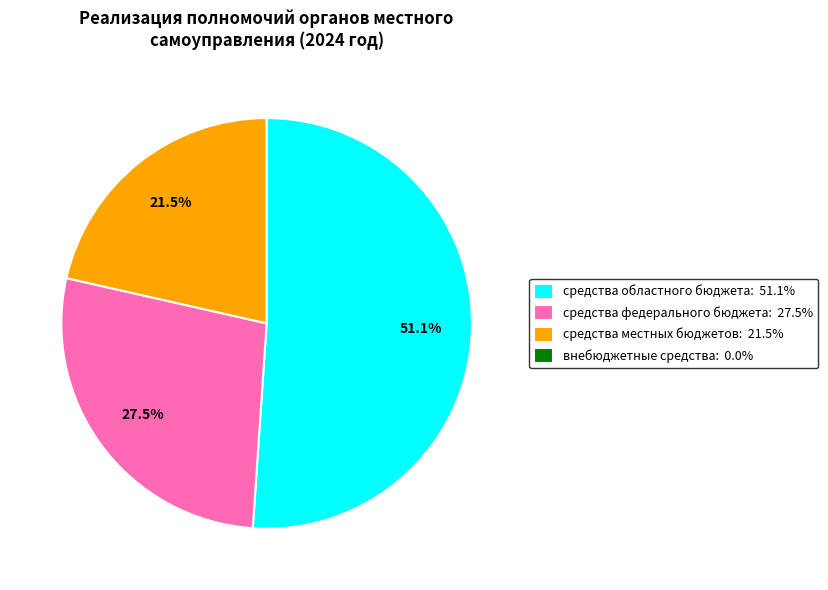

Which category accounts for the majority?

средства областного бюджета